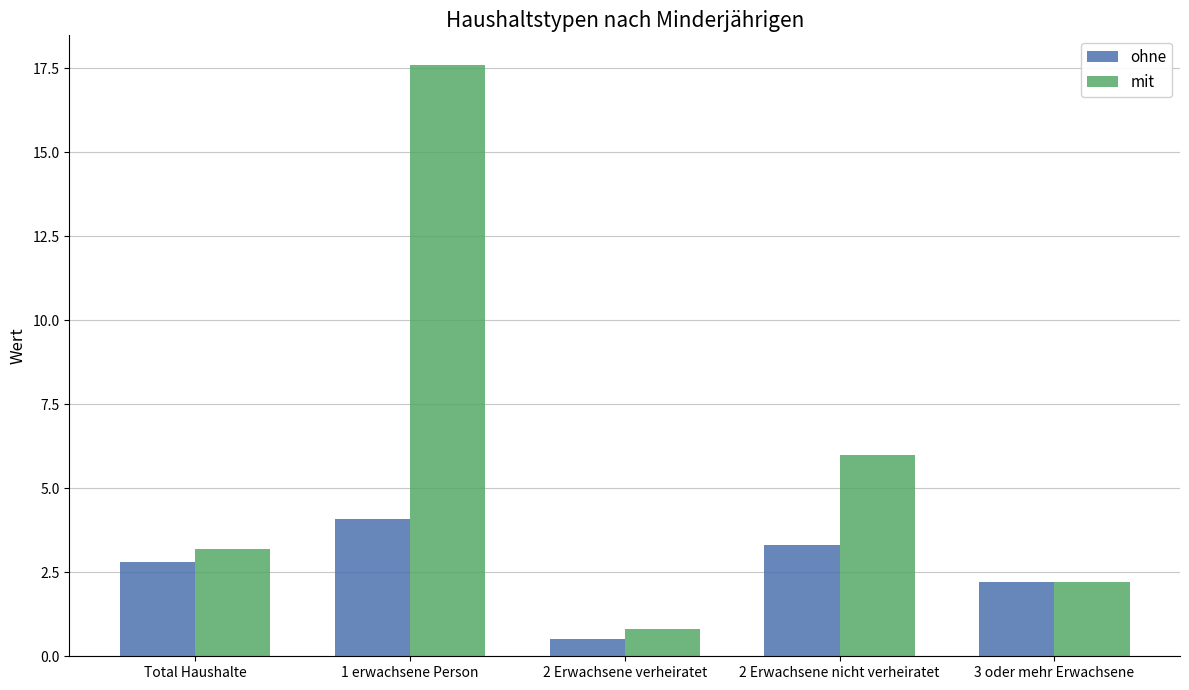

Read the mit value at 2 Erwachsene verheiratet.

0.8